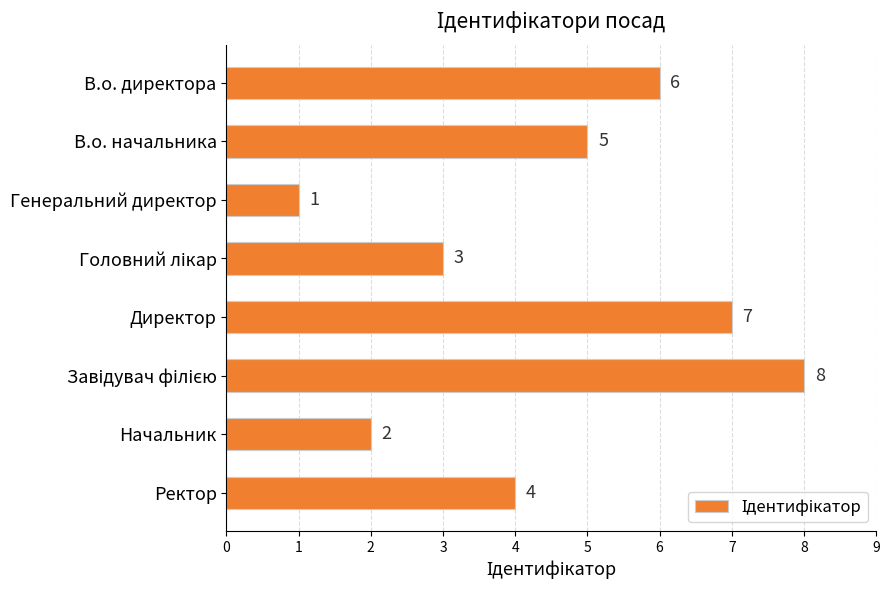

Count the number of categories in the chart.

8